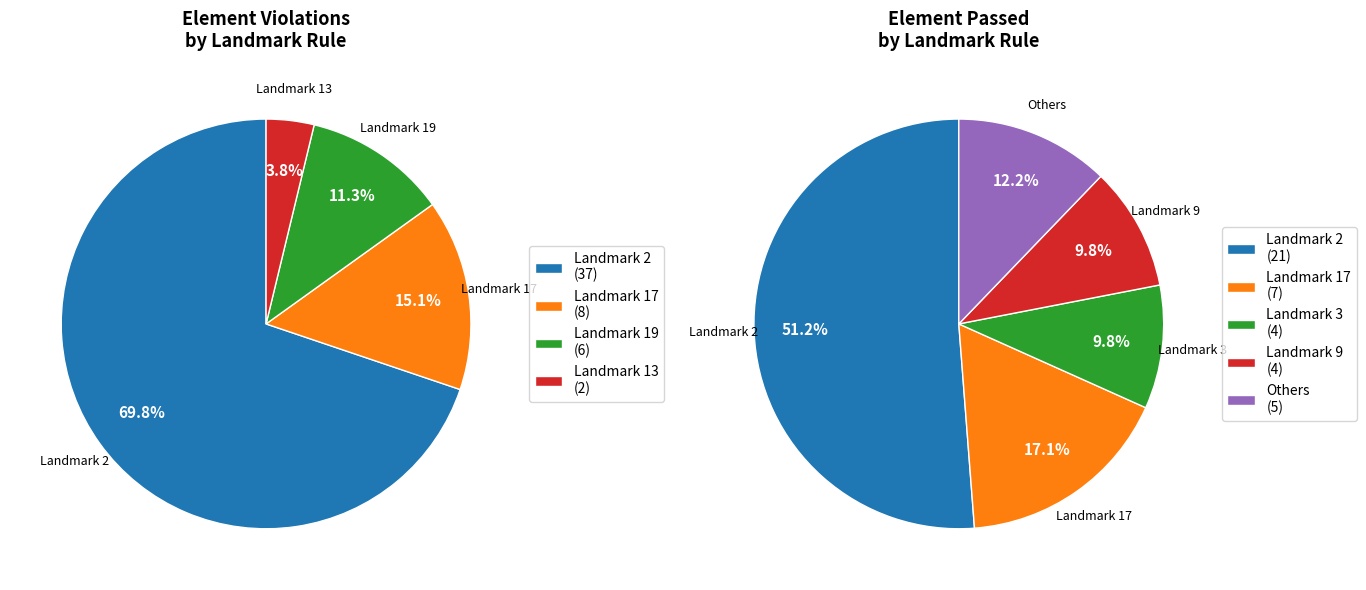

Does any single category account for the majority?

Yes